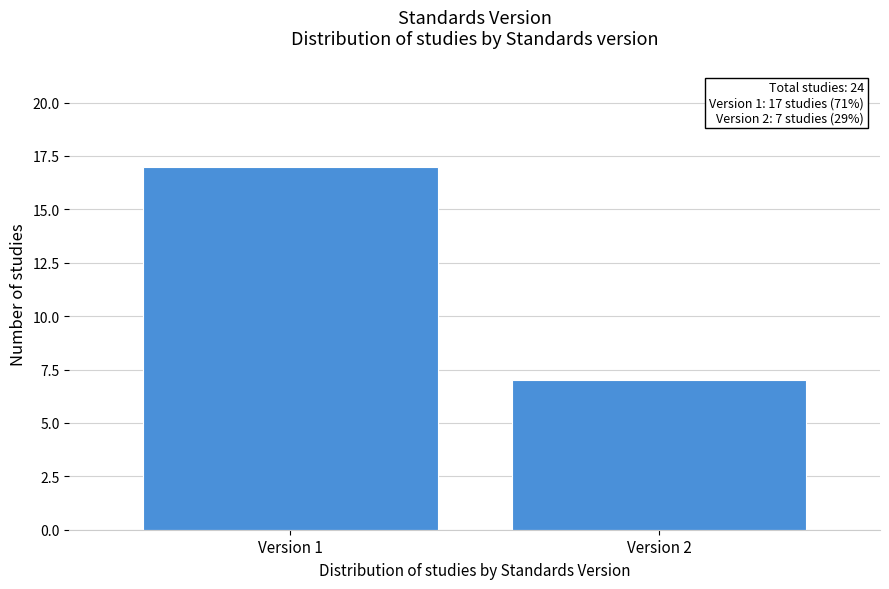

Reading left to right, extract all data points from this chart.

Version 1=17	Version 2=7